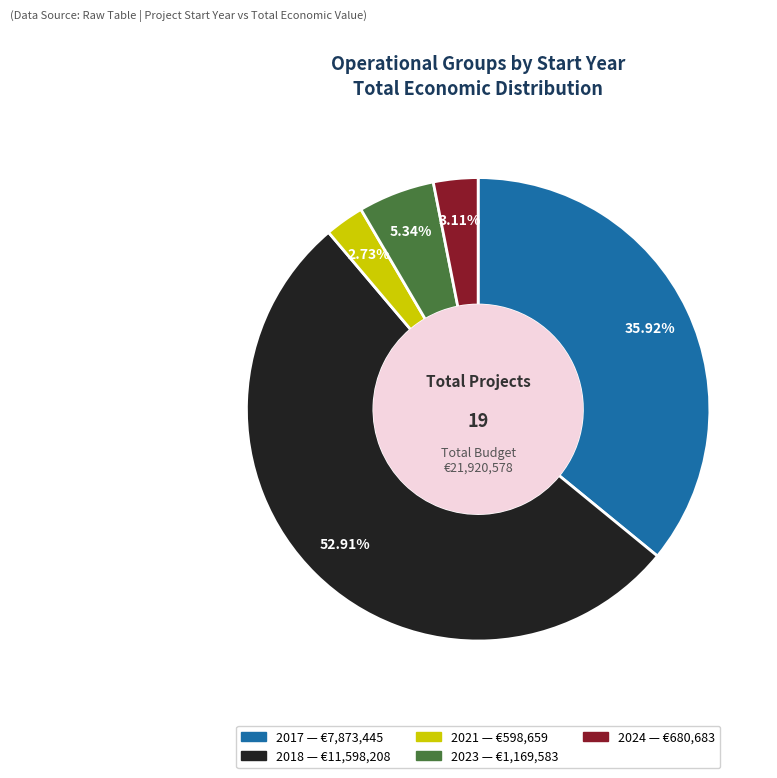

Count the number of slices in the pie.

5